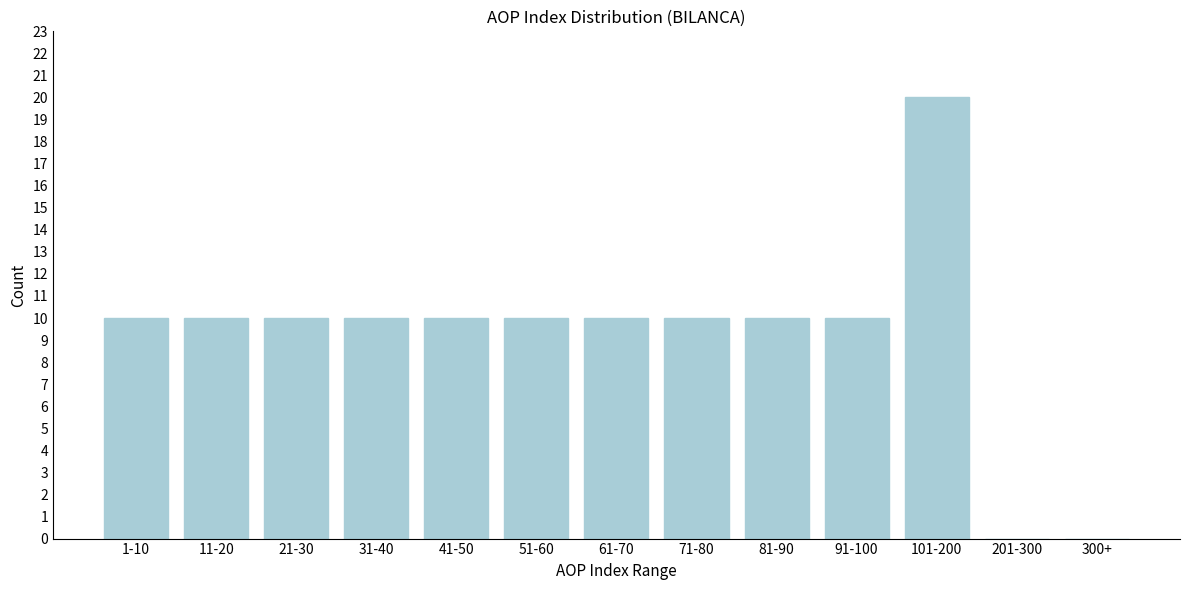

Reading left to right, what are all the values shown in this chart?

1-10=10	11-20=10	21-30=10	31-40=10	41-50=10	51-60=10	61-70=10	71-80=10	81-90=10	91-100=10	101-200=20	201-300=0	300+=0